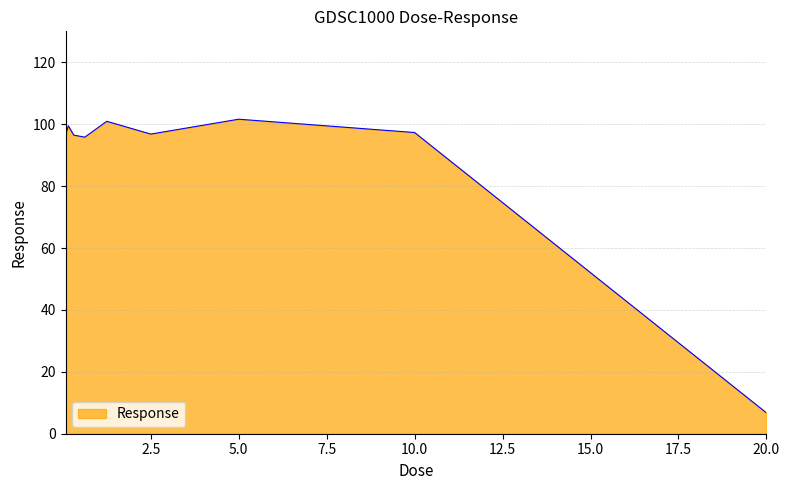

What is the smallest value displayed?

6.7